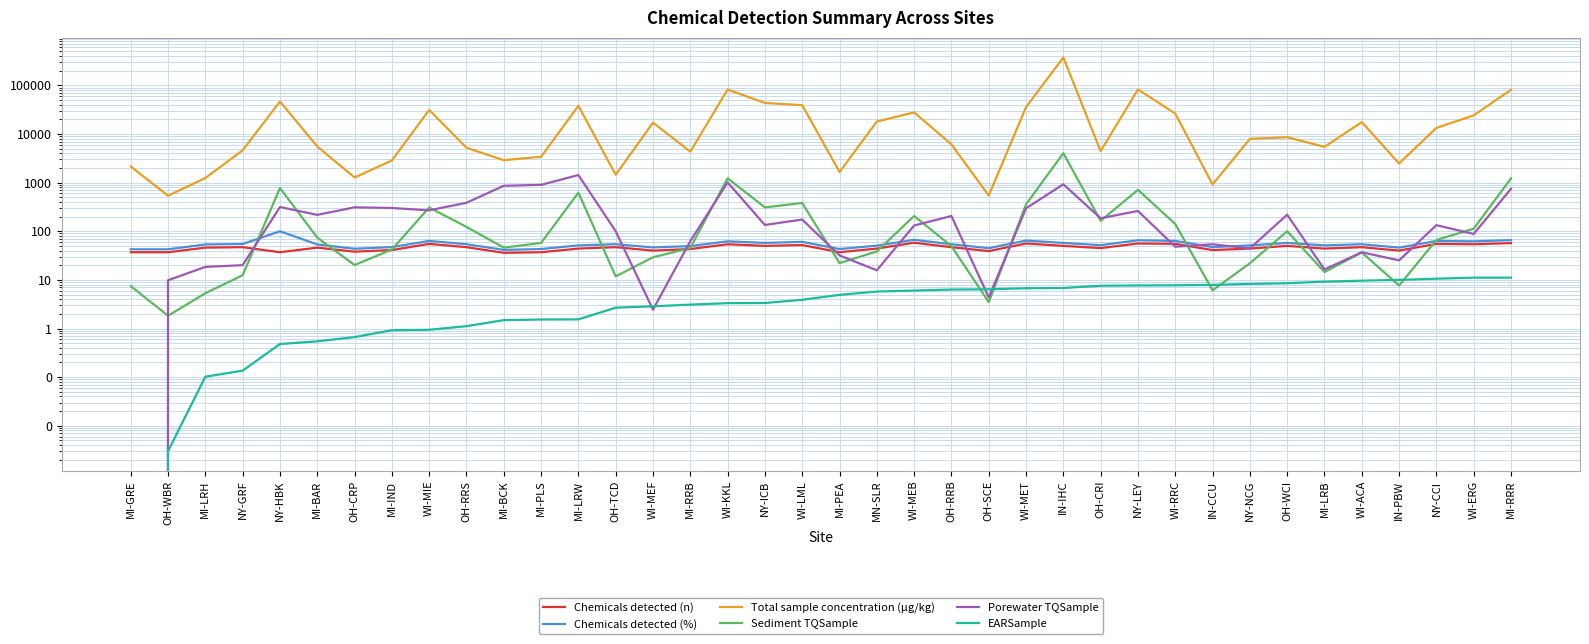

What is the value of the Porewater TQSample point at the 17th from the left?

1010.0